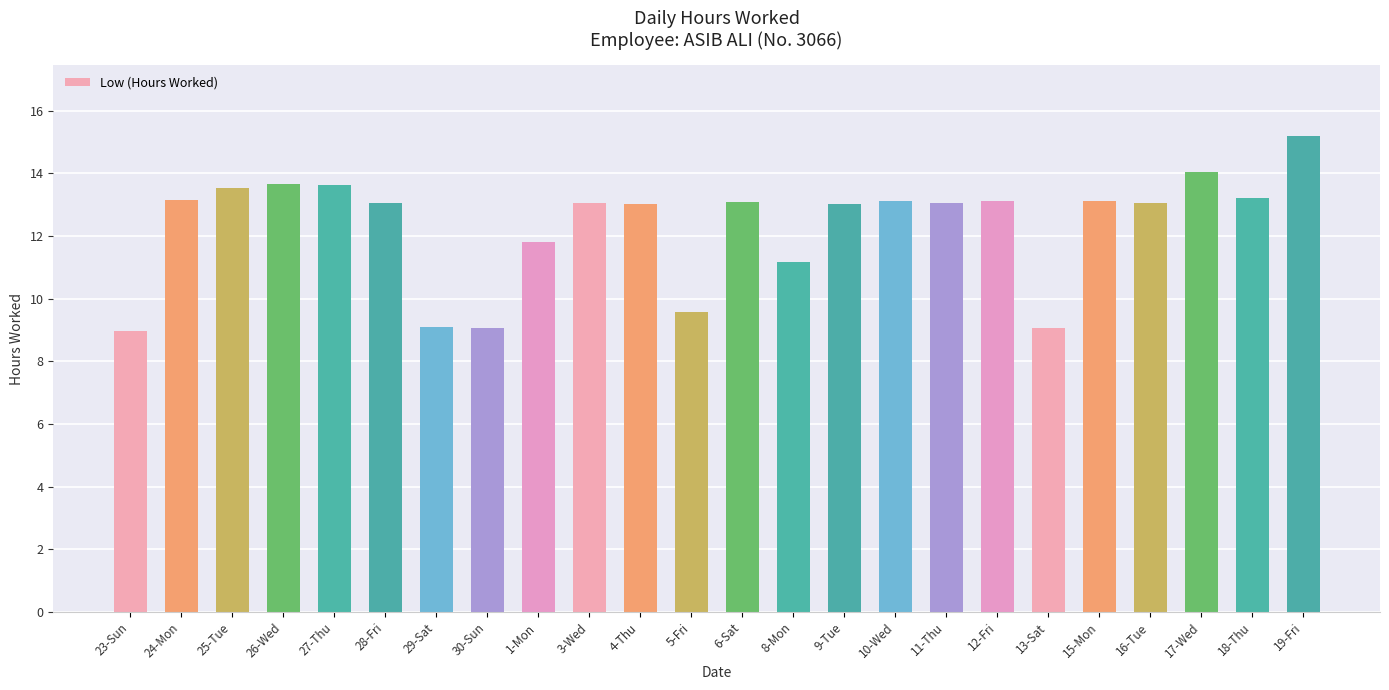

At which label does the data first exceed 13?

24-Mon